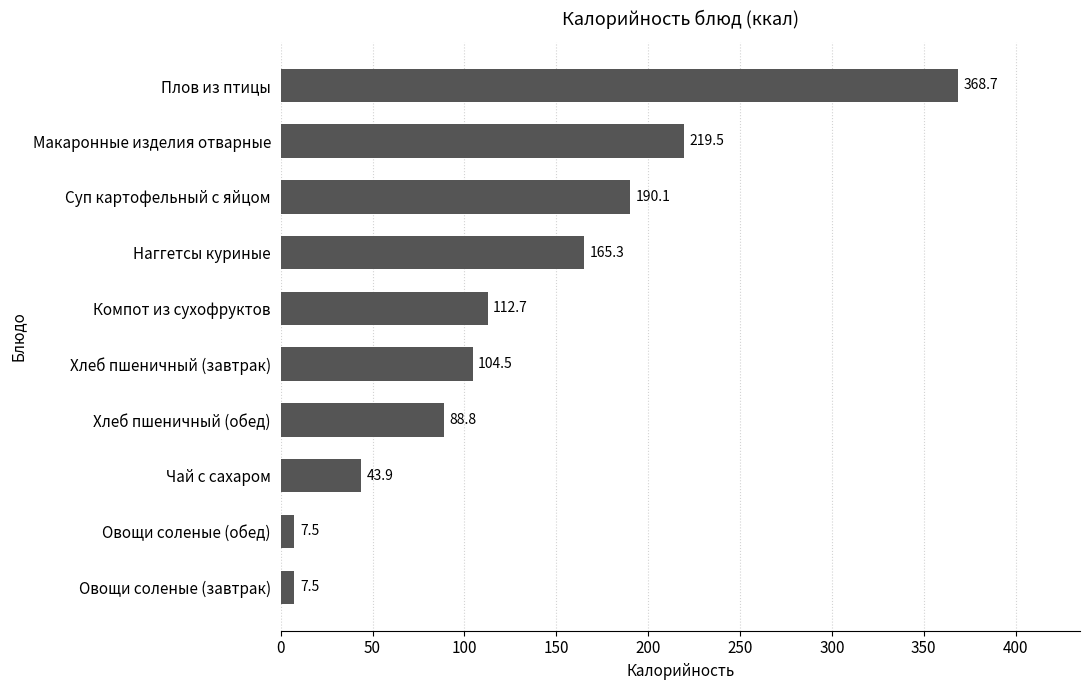

Does the chart contain any negative values?

No